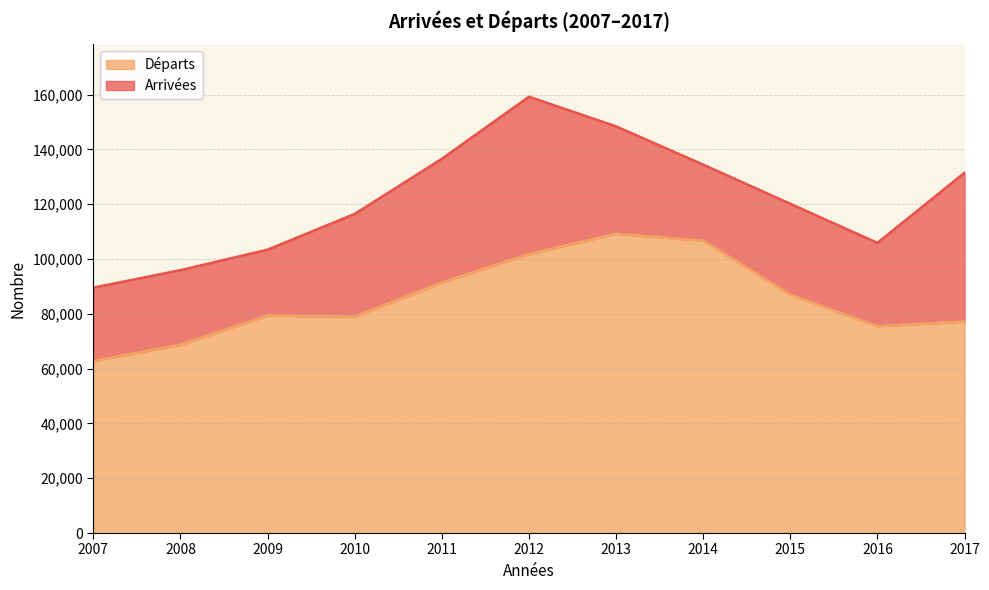

What is the total value across all series at 2016?

105886